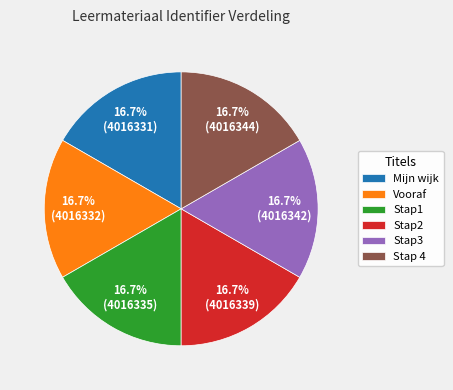

What percentage is the Stap1 slice, to the nearest percent?

17%